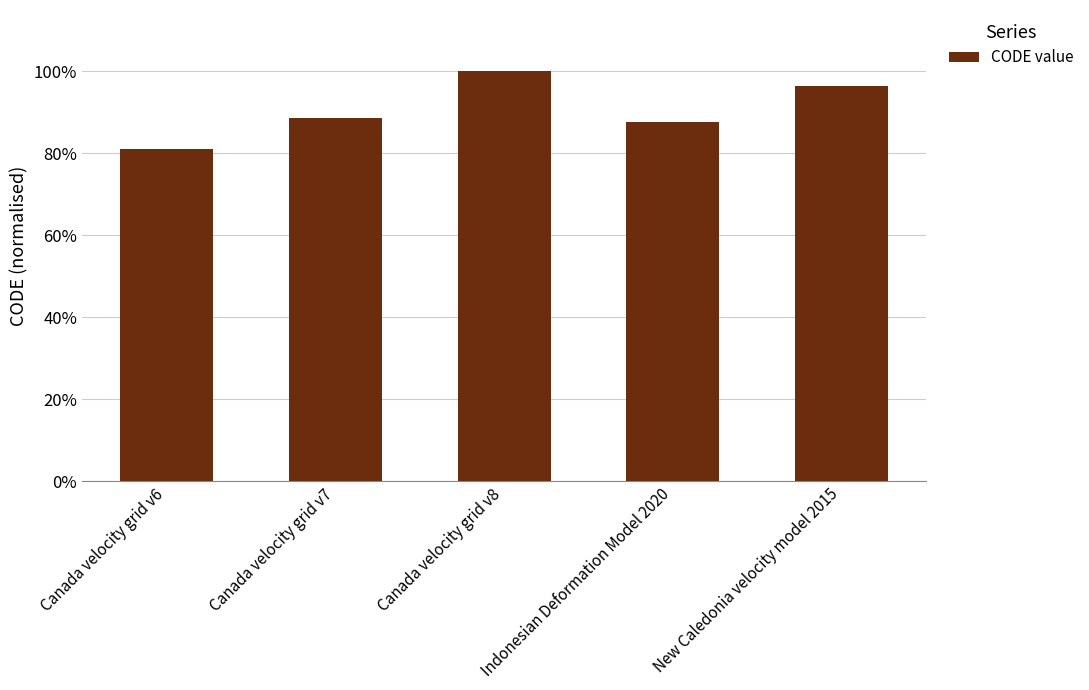

Are the bars horizontal?

No